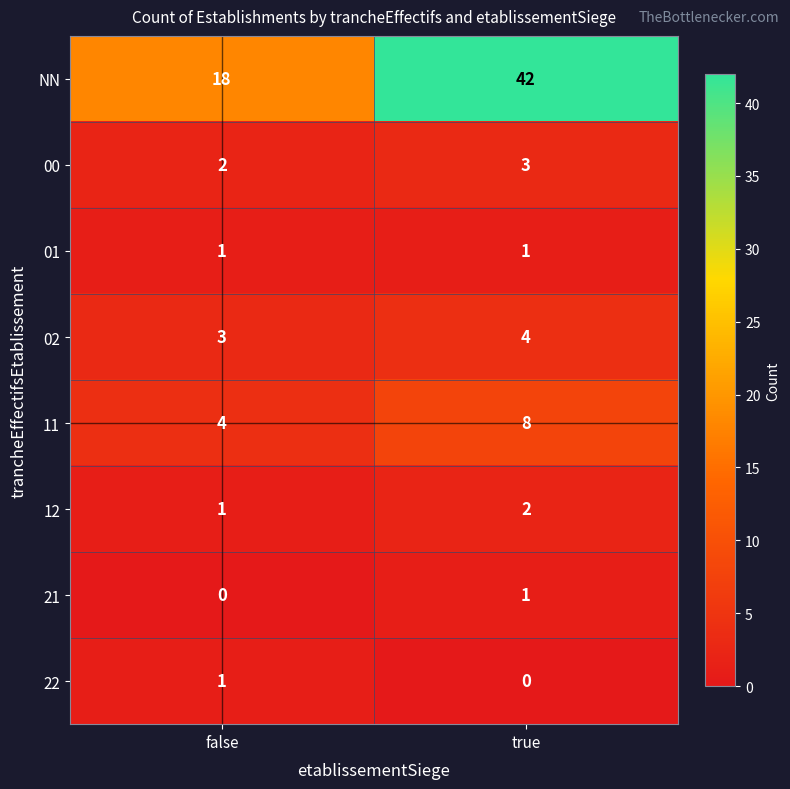

Reading right to left, transcribe all the data shown in this chart.

NN: true=42	false=18
00: true=3	false=2
01: true=1	false=1
02: true=4	false=3
11: true=8	false=4
12: true=2	false=1
21: true=1	false=0
22: true=0	false=1